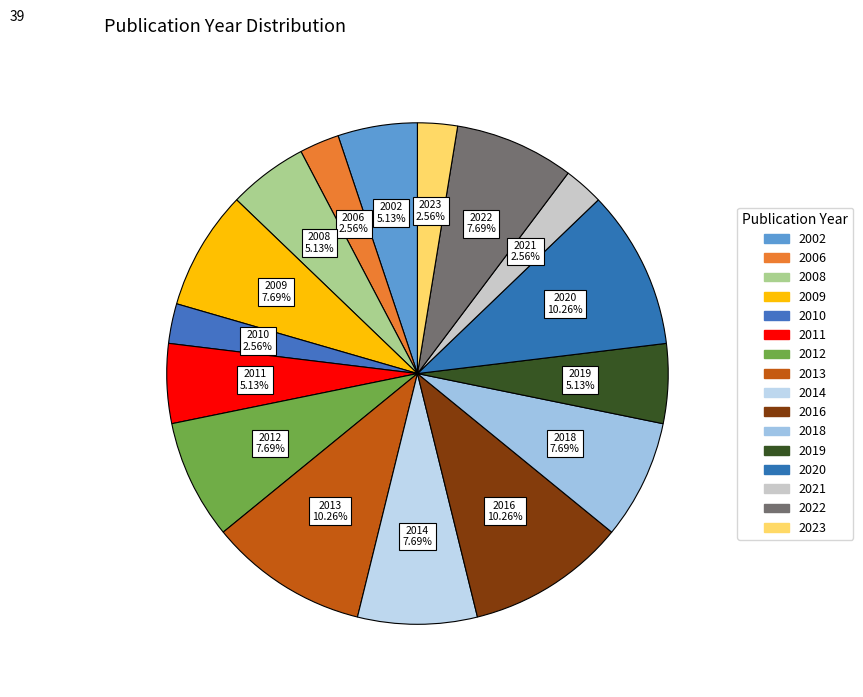

Count the number of slices in the pie.

16